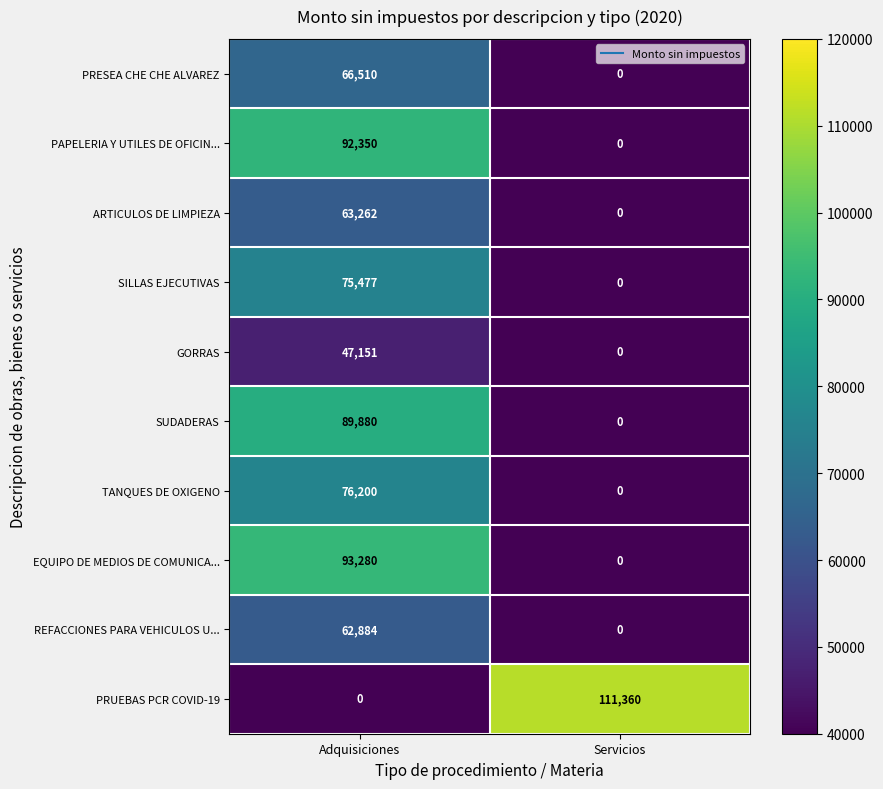

What is the total value across all series at Servicios?

111360